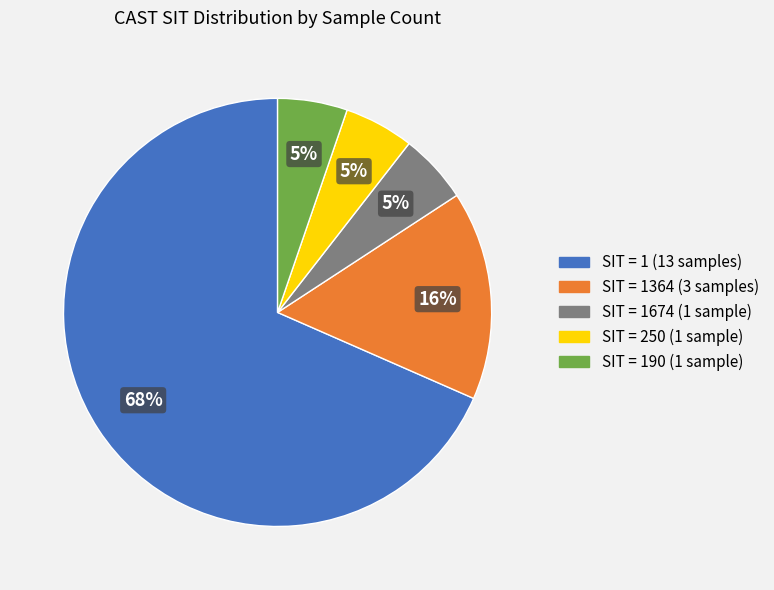

Does SIT = 1 (13 samples) represent more than half of the total?

Yes